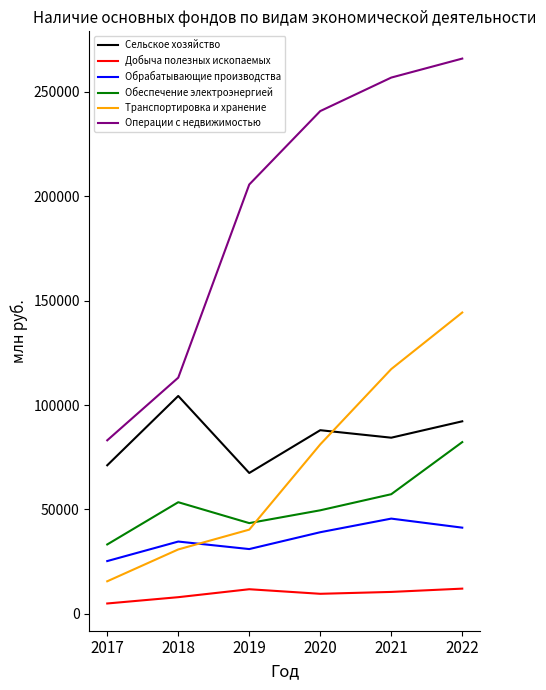

Which category has the lowest value in the Транспортировка и хранение series?

2017